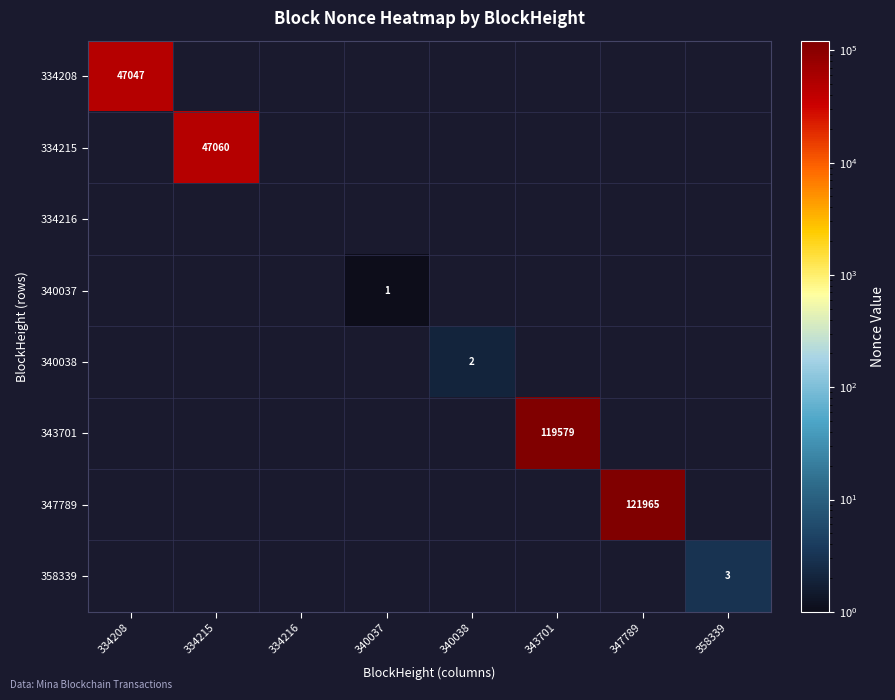

Is it true that 347789 equals 216006 at 347789?

False